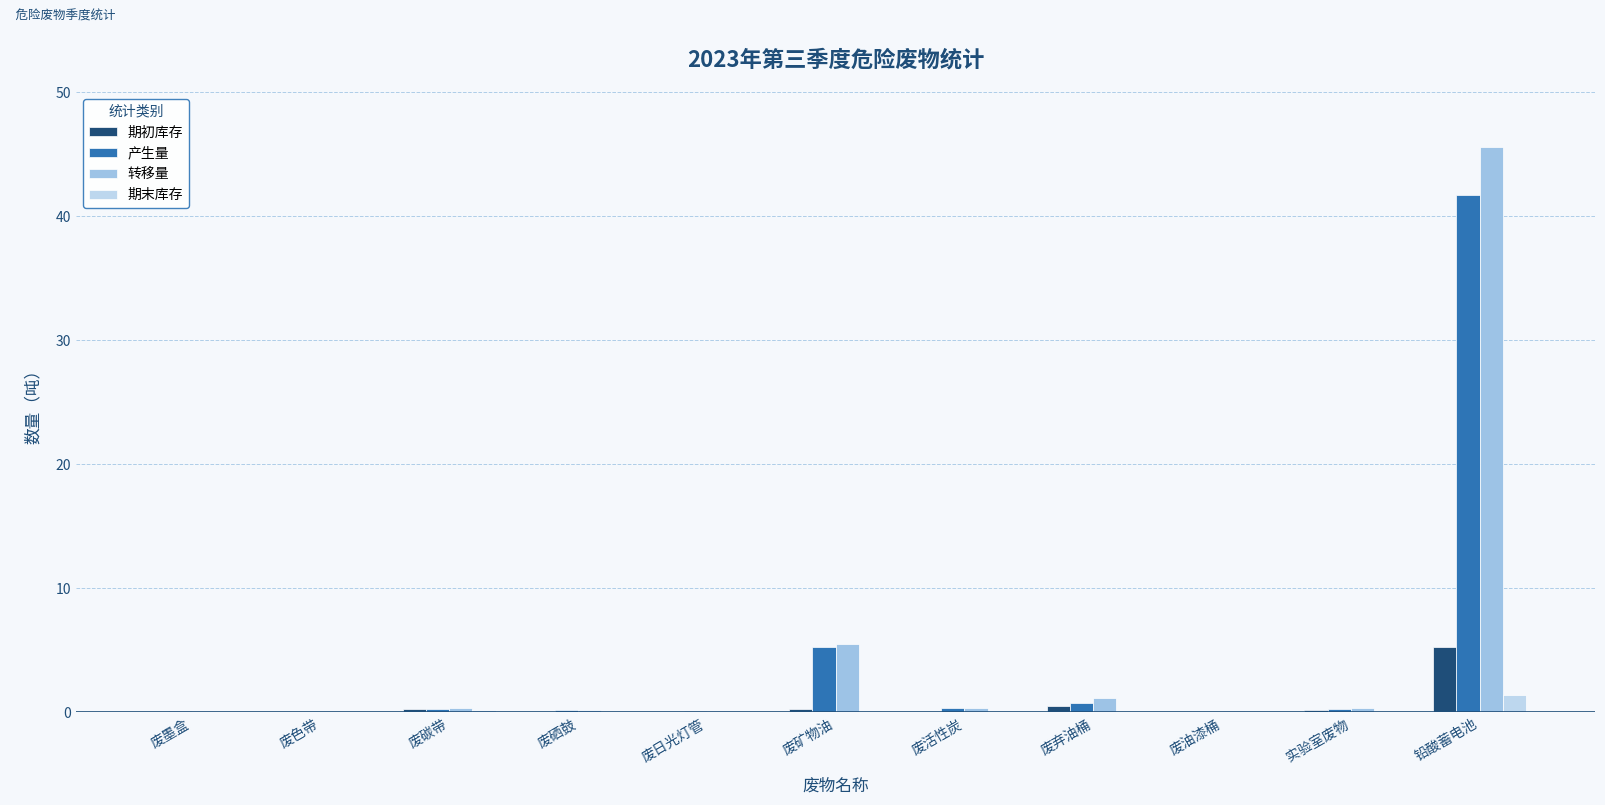

Between 废硒鼓 and 废色带, which is larger?

废硒鼓